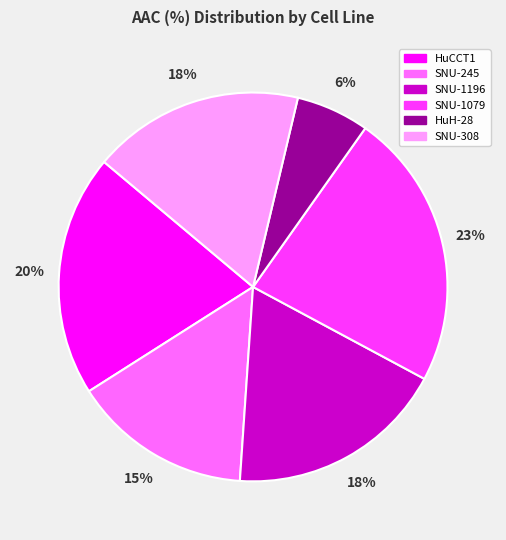

Which slice is the smallest?

HuH-28